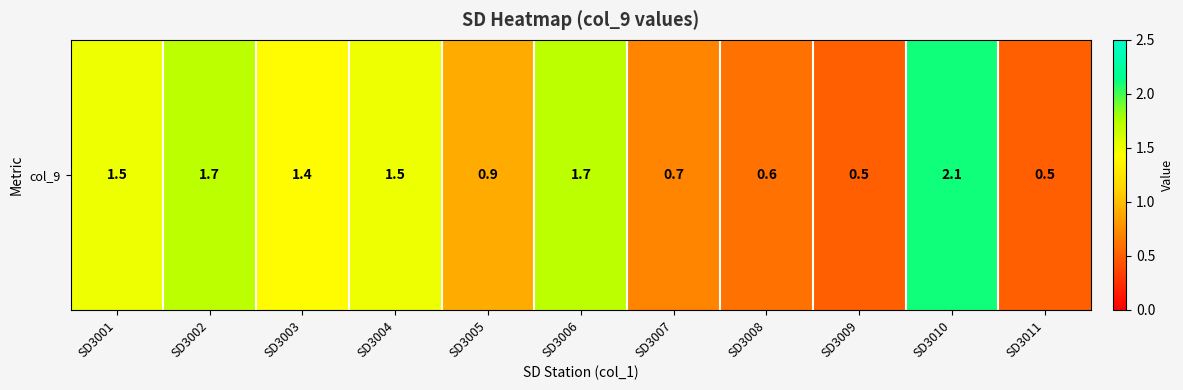

List the labels in order of value, largest first.

SD3010, SD3002, SD3006, SD3001, SD3004, SD3003, SD3005, SD3007, SD3008, SD3009, SD3011